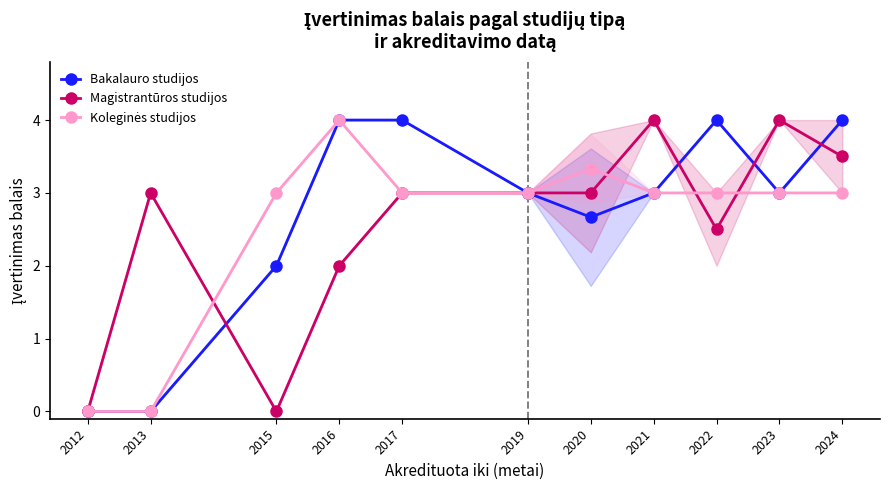

Rank the series by their average value, from lowest to highest.

Magistrantūros studijos, Koleginės studijos, Bakalauro studijos